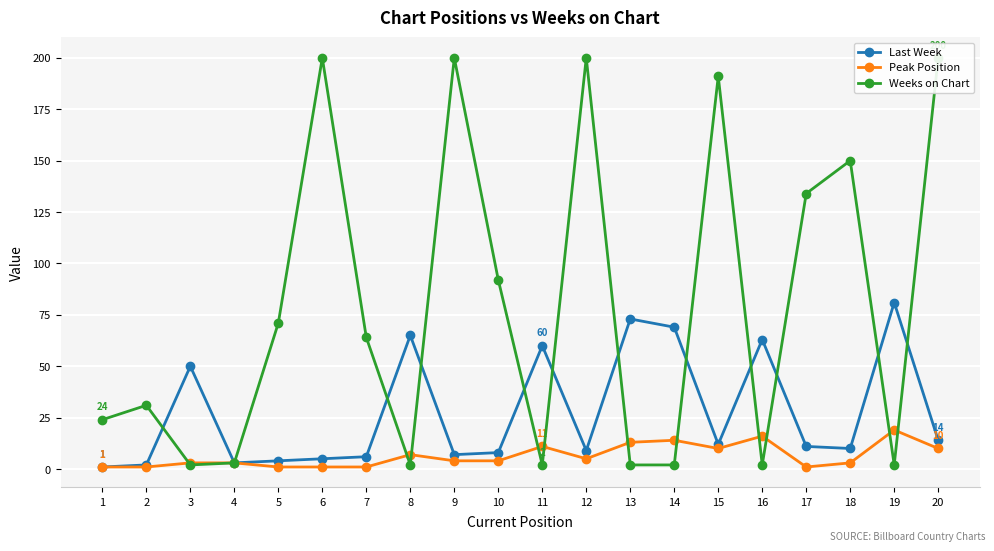

The value of Peak Position at 14 is 14. True or false?

True